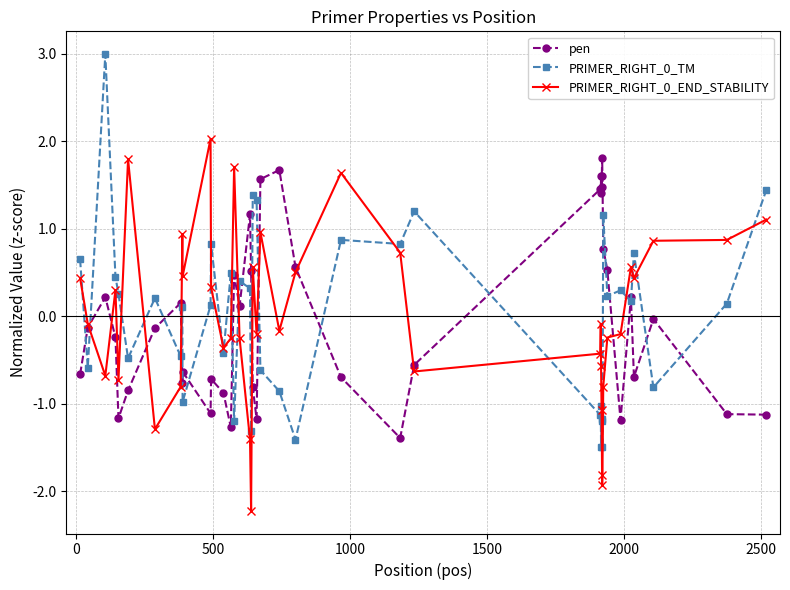

True or false: pen has more than 1 points higher than both neighbors.

True